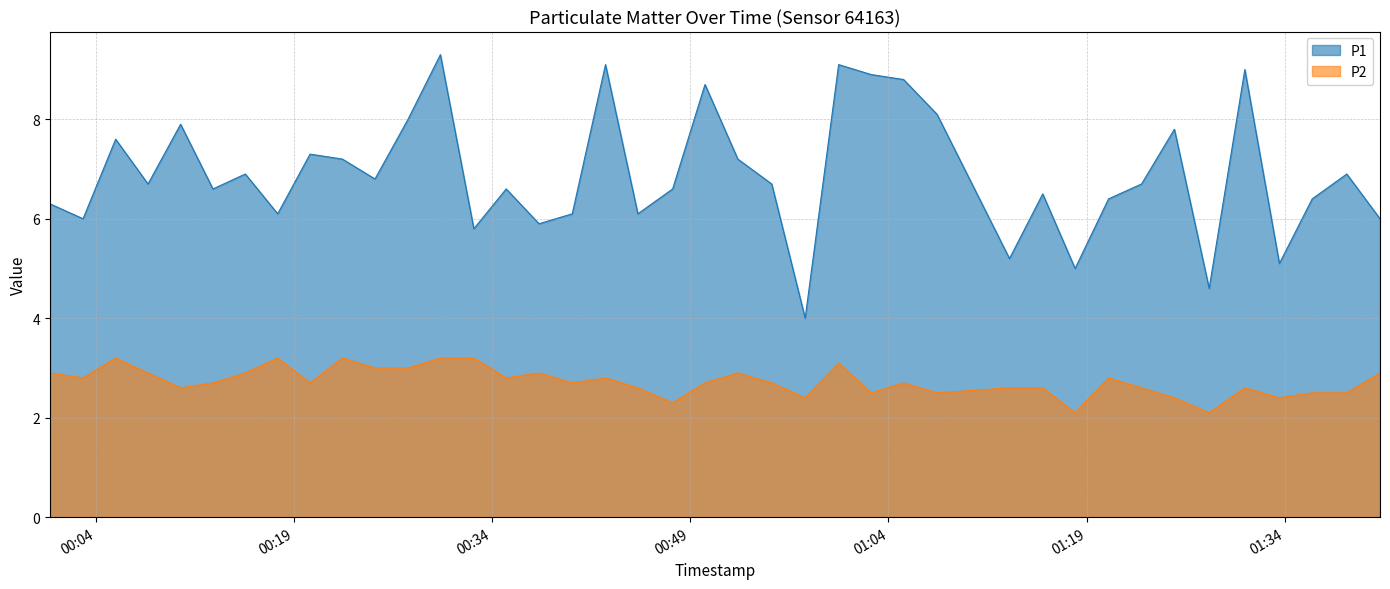

At how many categories does at least one series exceed 4?

39